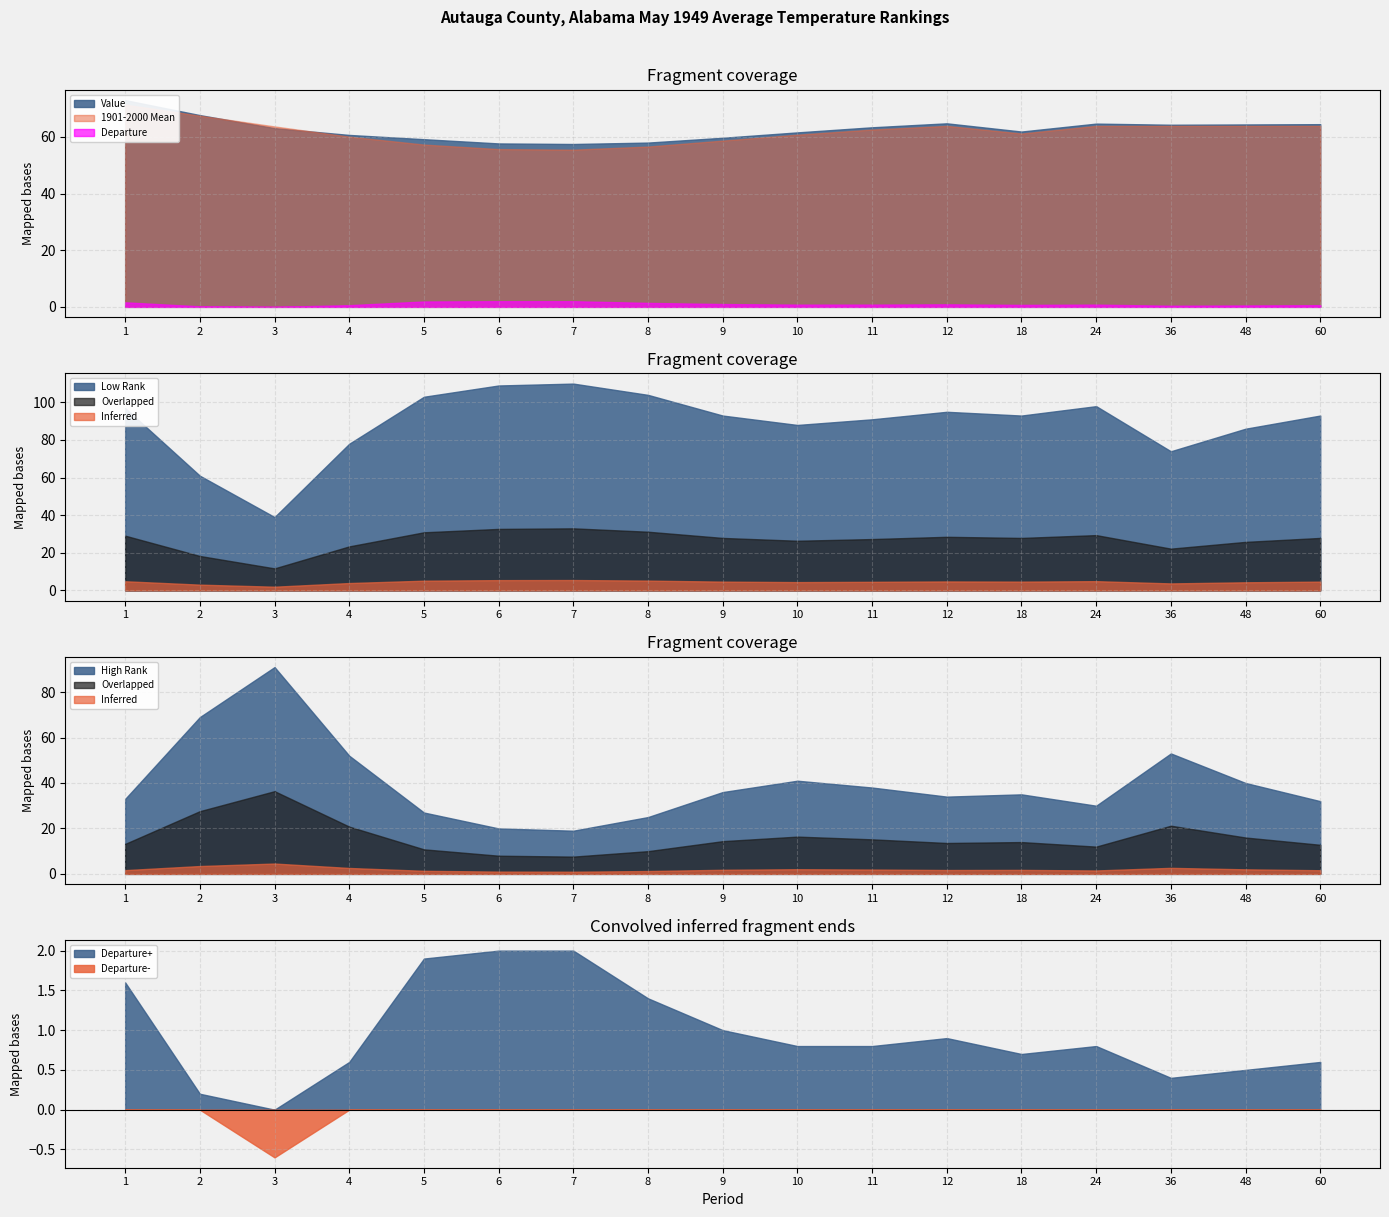

True or false: Departure has more than 2 points higher than both neighbors.

False